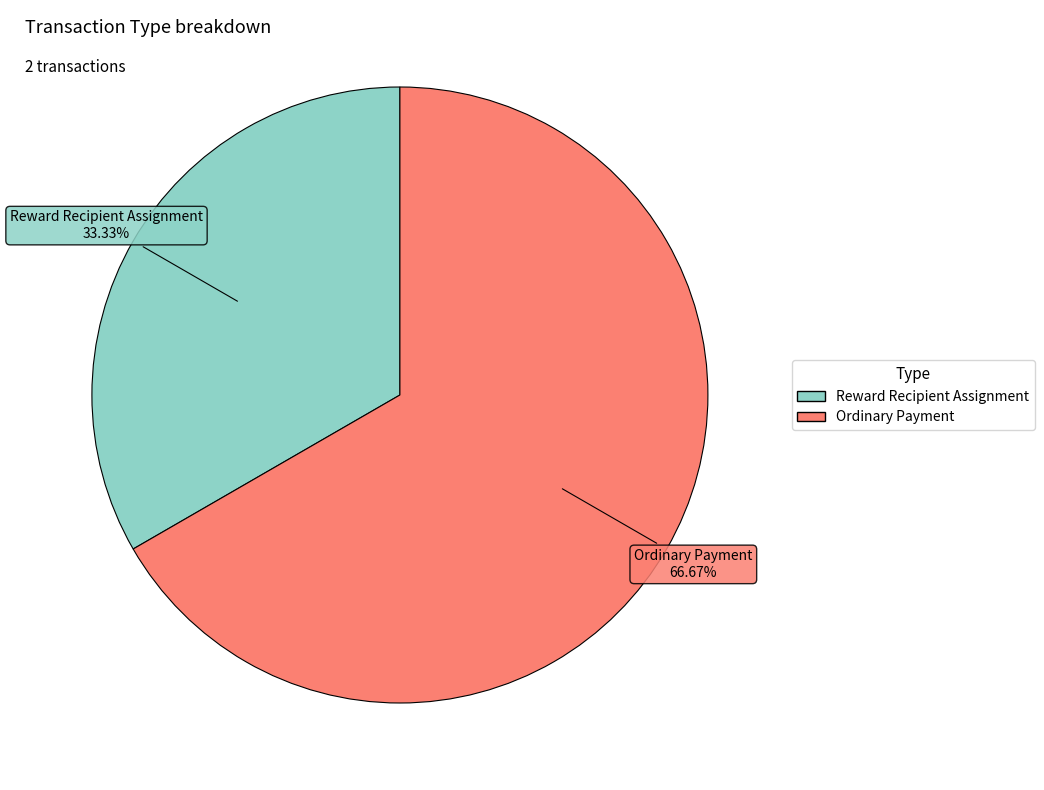

What percentage do Reward Recipient Assignment and Ordinary Payment together represent?

100.0%